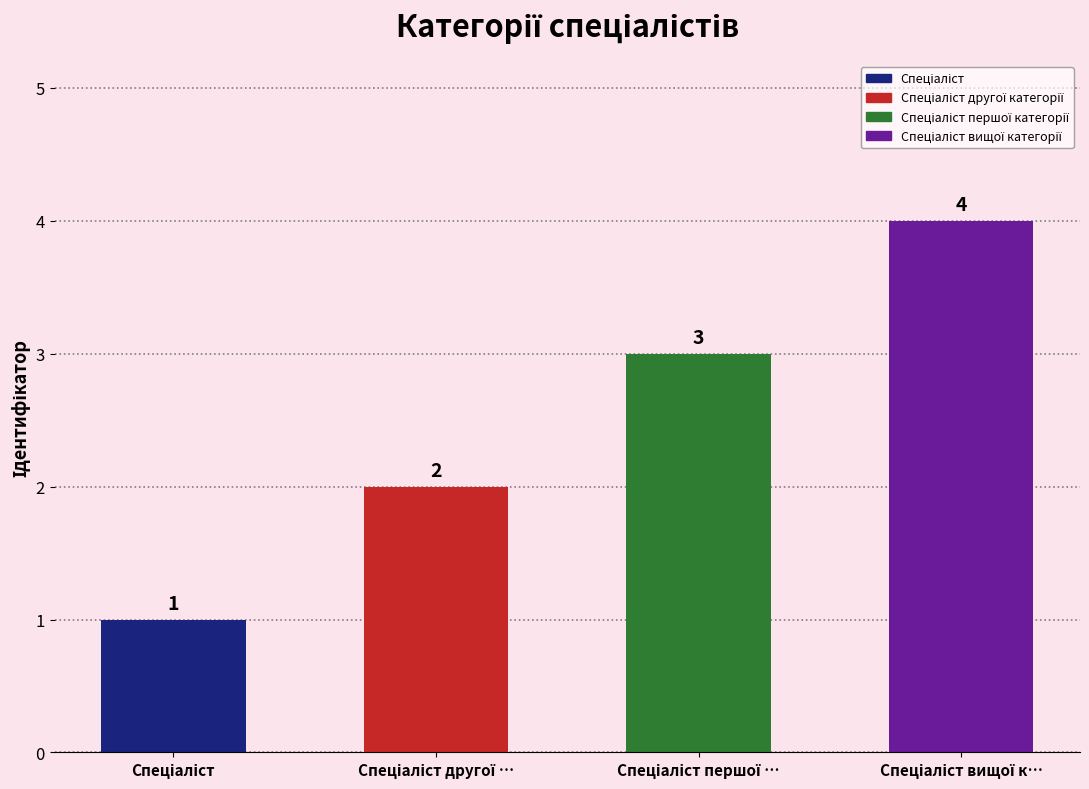

Which label corresponds to the smallest value in the chart?

Спеціаліст